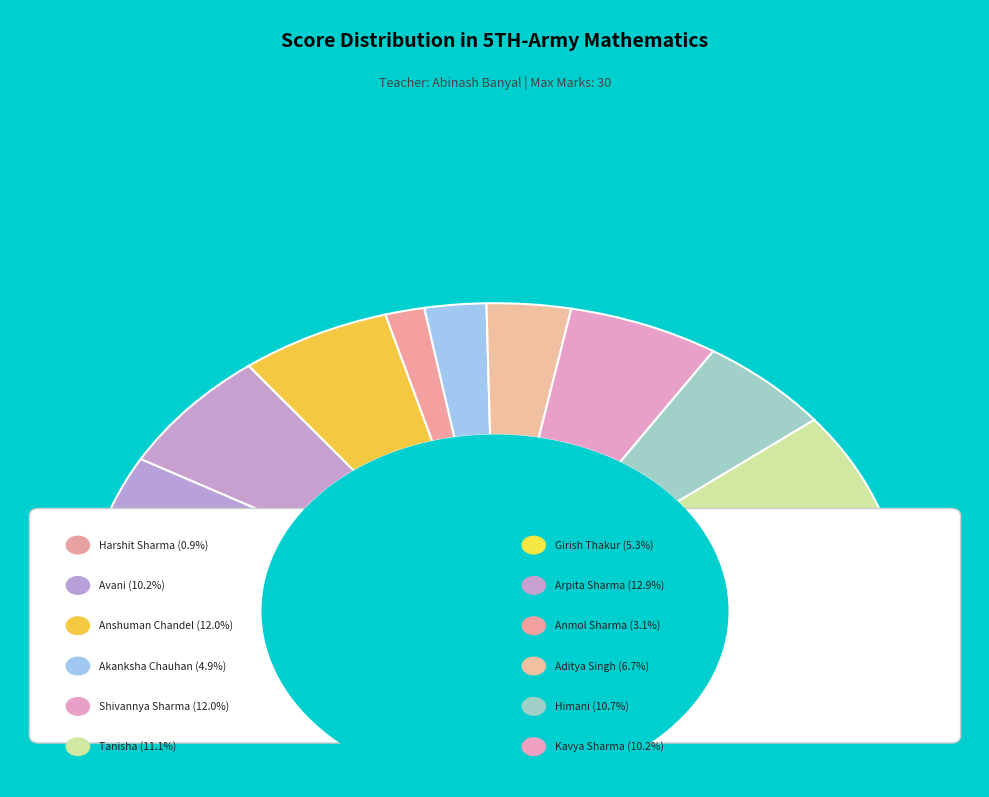

To the nearest percent, what portion does ANMOL SHARMA represent?

3%